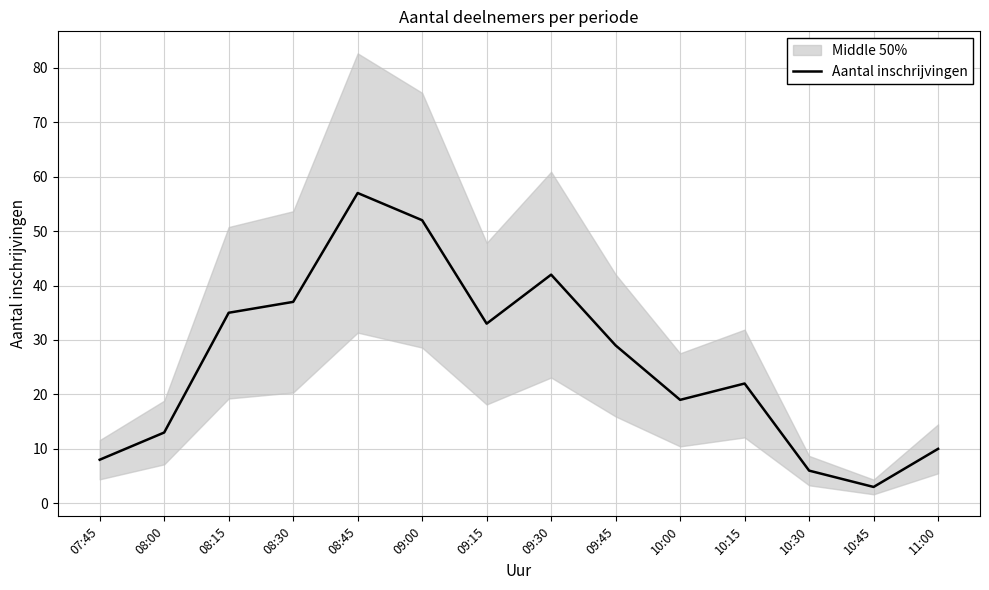

How many interior local valleys (lower than both neighbors) does the data have?

3